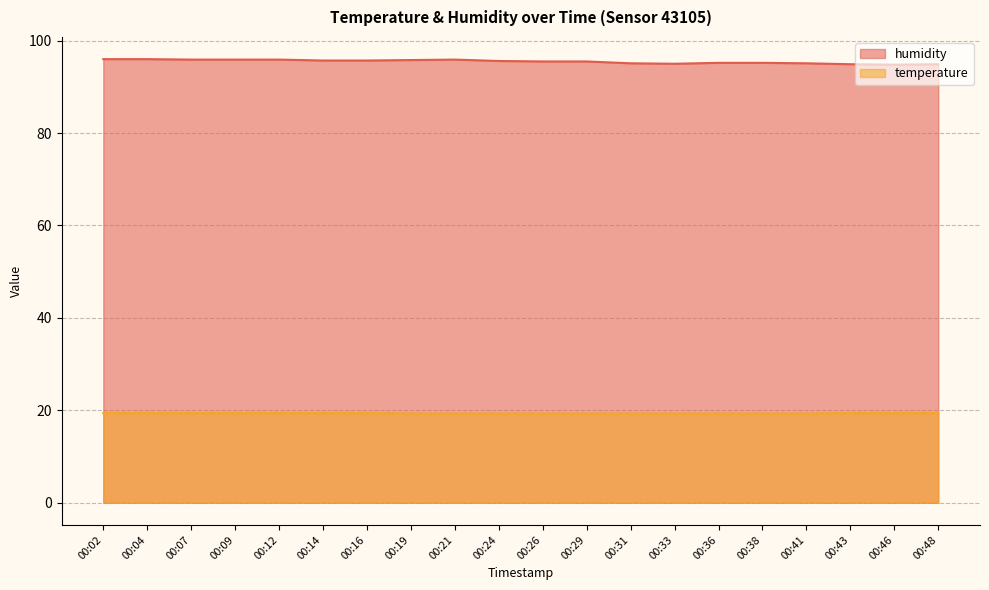

True or false: temperature and humidity intersect in this chart.

False